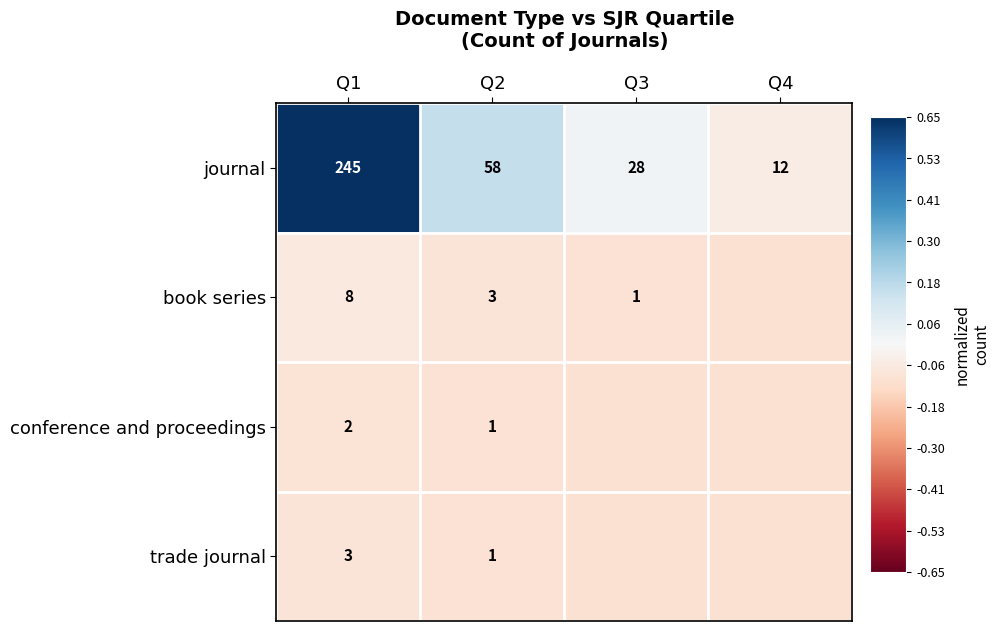

At Q1, list the series in order from smallest to largest.

conference and proceedings, trade journal, book series, journal